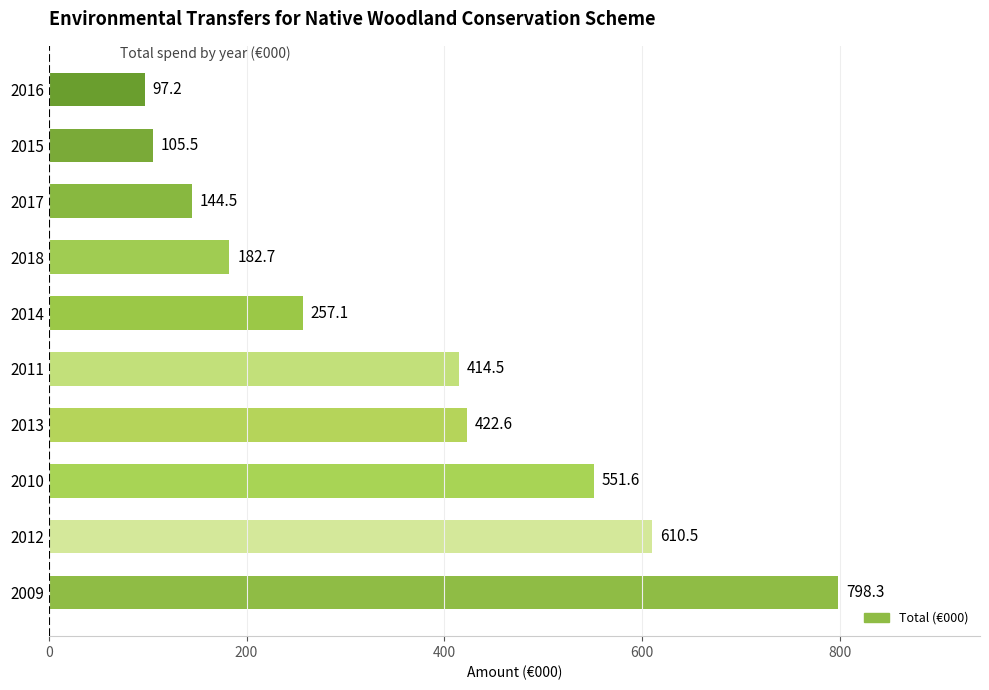

What is the minimum value shown in the chart?

97.2